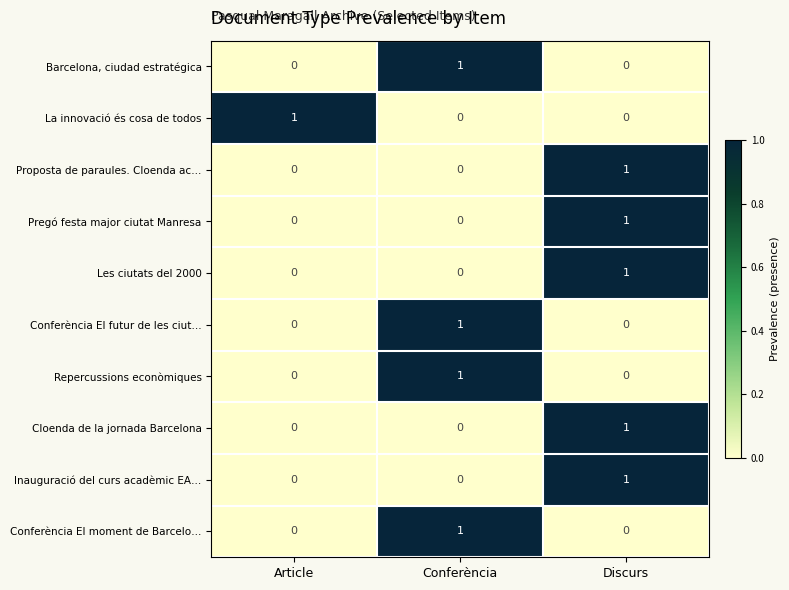

Reading right to left, what are all the values shown in this chart?

Barcelona, ciudad estratégica: 0	1	0
La innovació és cosa de todos: 0	0	1
Proposta de paraules. Cloenda ac…: 1	0	0
Pregó festa major ciutat Manresa: 1	0	0
Les ciutats del 2000: 1	0	0
Conferència El futur de les ciut…: 0	1	0
Repercussions econòmiques: 0	1	0
Cloenda de la jornada Barcelona: 1	0	0
Inauguració del curs acadèmic EA…: 1	0	0
Conferència El moment de Barcelo…: 0	1	0